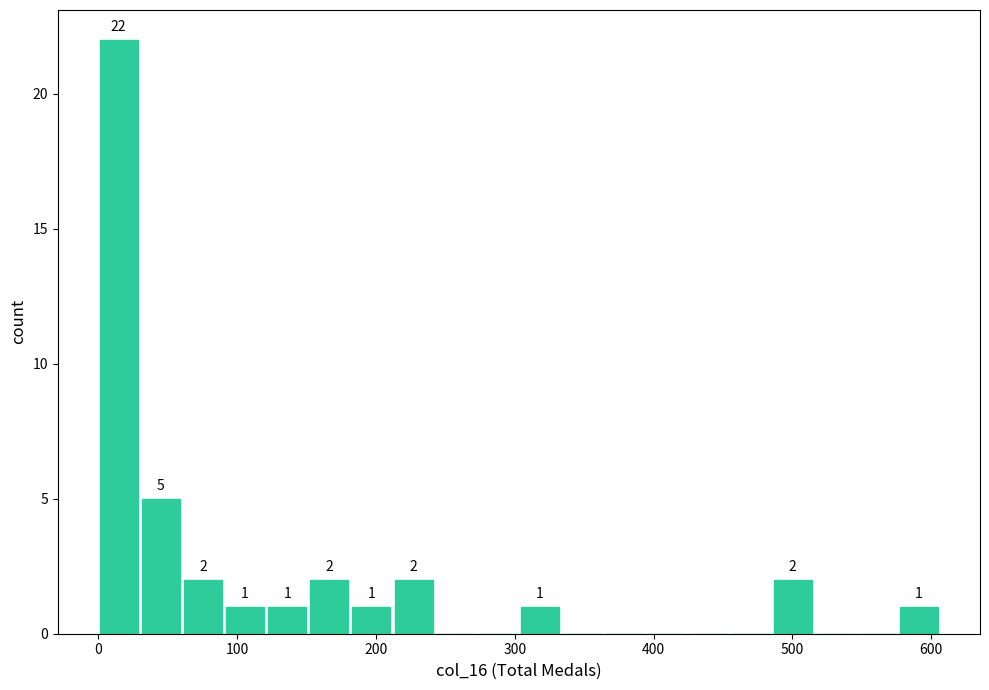

Read against the x-axis, roughly where is the centre of the tallest bar?

10